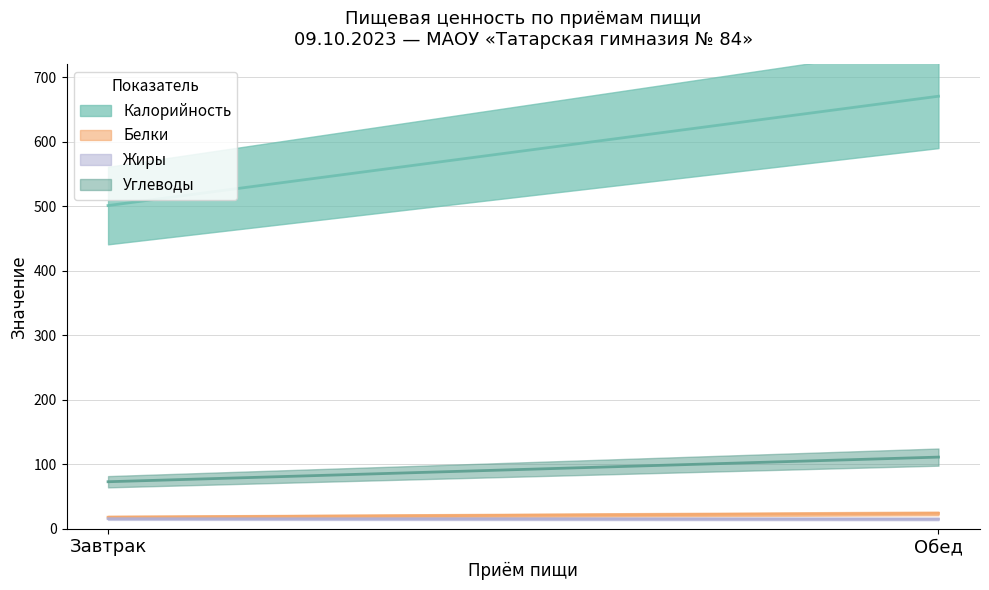

Reading left to right, list all the values displayed in this chart.

Калорийность: Завтрак=500.9	Обед=670.4
Белки: Завтрак=17.7	Обед=23.6
Жиры: Завтрак=15.4	Обед=14.9
Углеводы: Завтрак=72.7	Обед=110.9